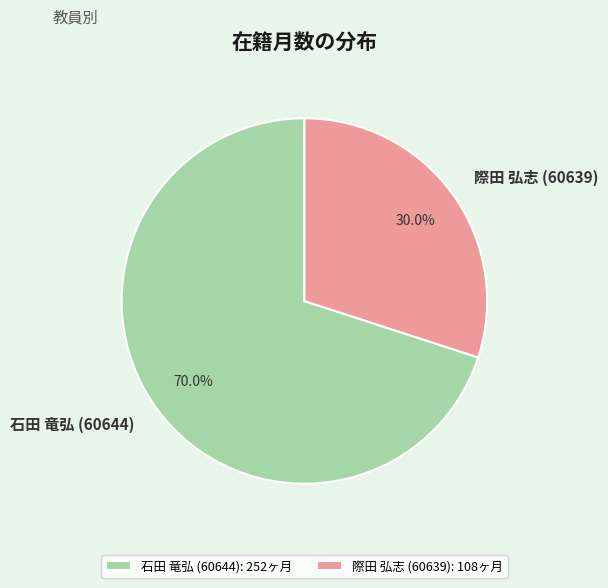

How many segments does this pie chart have?

2